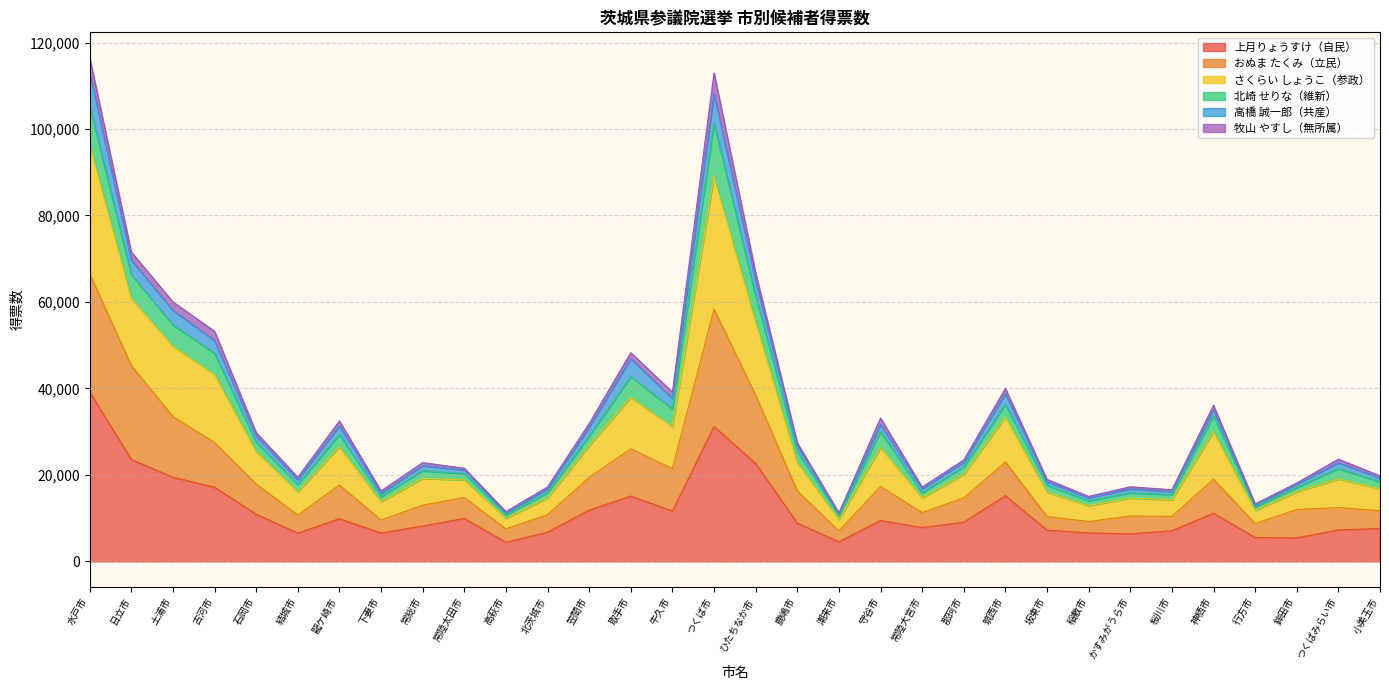

What is the minimum value shown in the chart?

4430